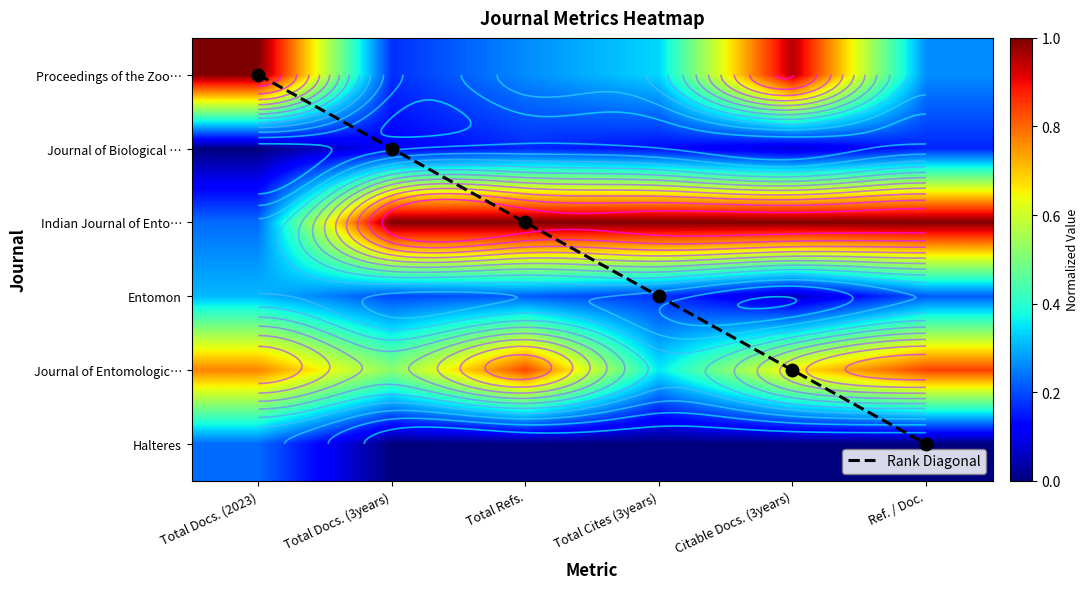

At which label is Indian Journal of Ento… closest to 0?

Total Docs. (2023)